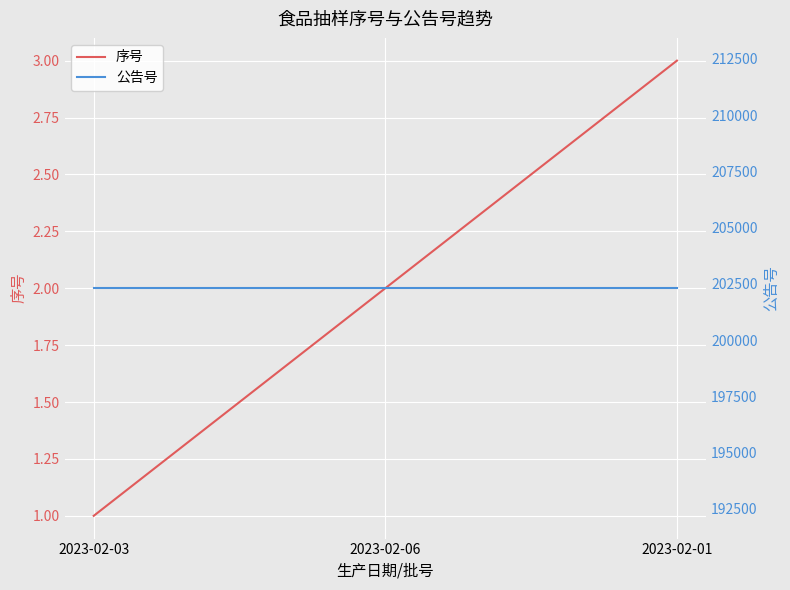

The value of 序号 at 2023-02-06 is 0. True or false?

False